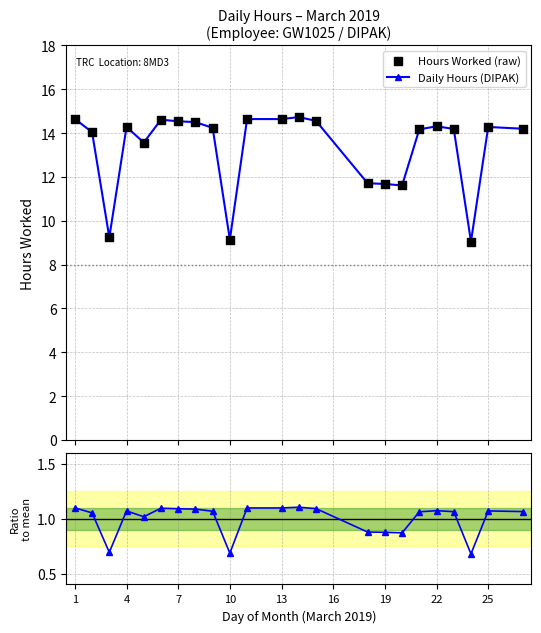

Which series reaches the minimum Y coordinate?

Ratio to mean